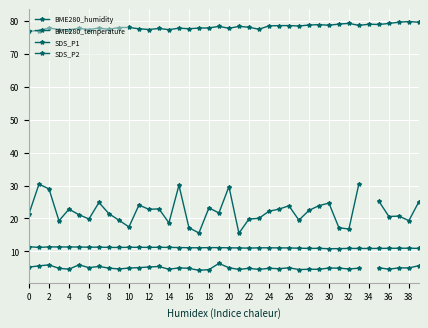

What is the value of the SDS_P1 point at the 19th from the left?

23.2